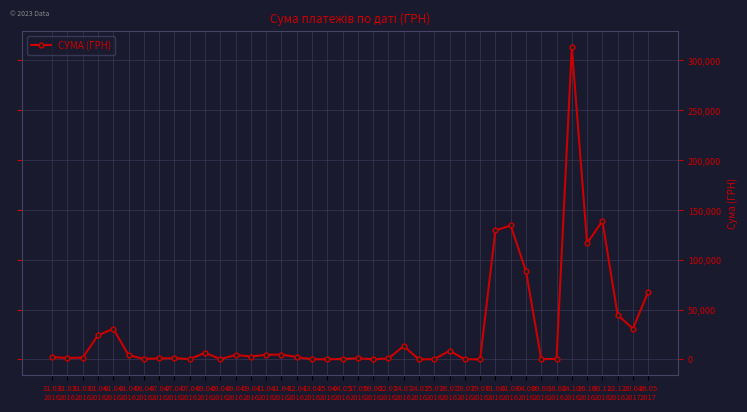

What is the sum of the values at 12.04
2016 and 16.08
2016?

3001.2